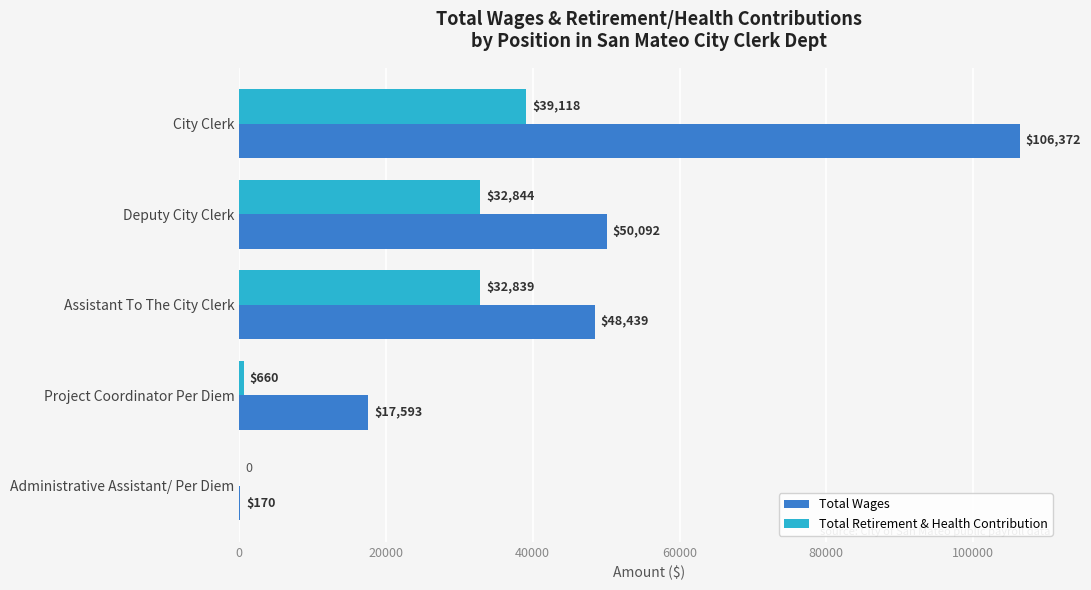

At which label is Total Retirement & Health Contribution closest to 19559?

Assistant To The City Clerk